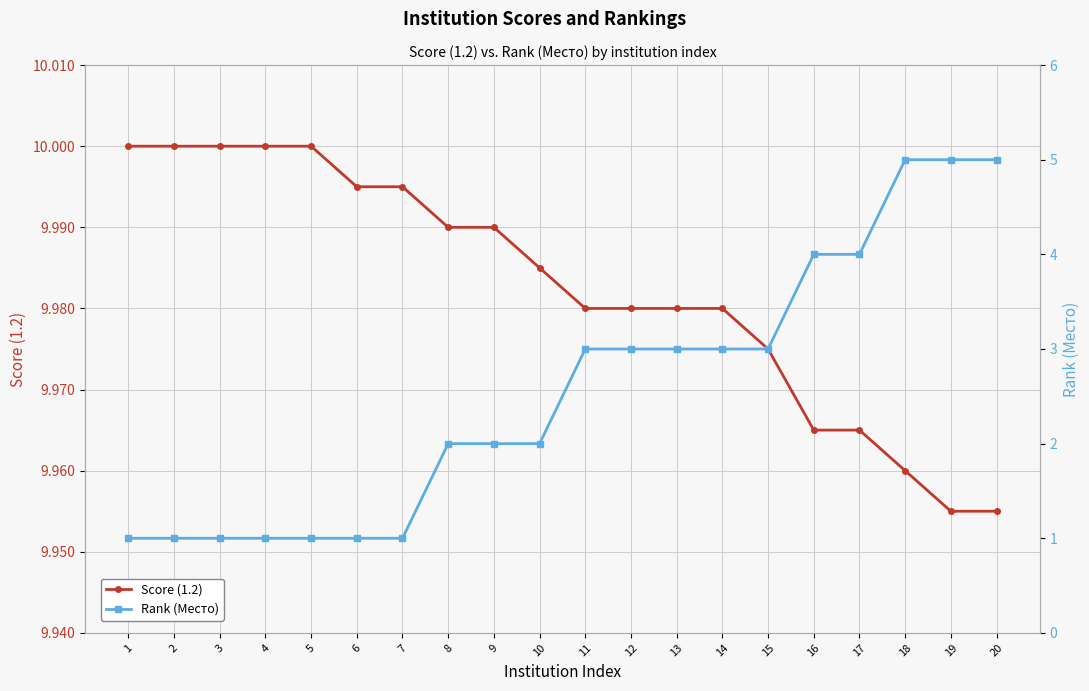

What is the sum of the Score (1.2) values at 2 and 8?

20.0